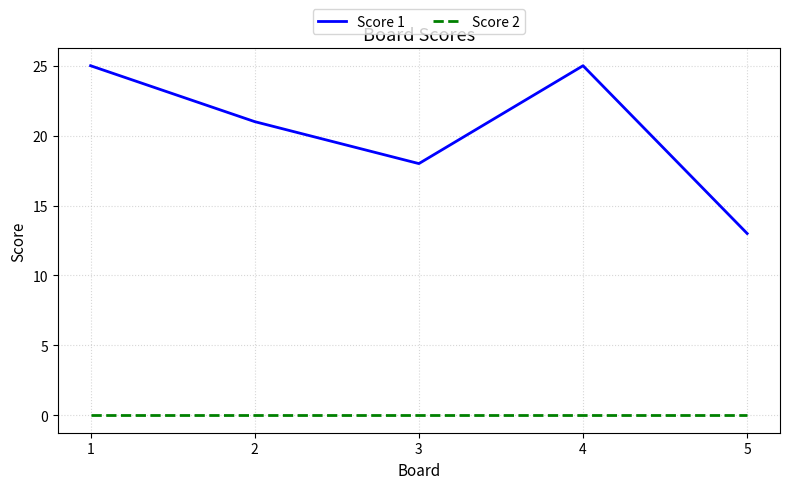

The value of Score 2 at 1 is 0. True or false?

True